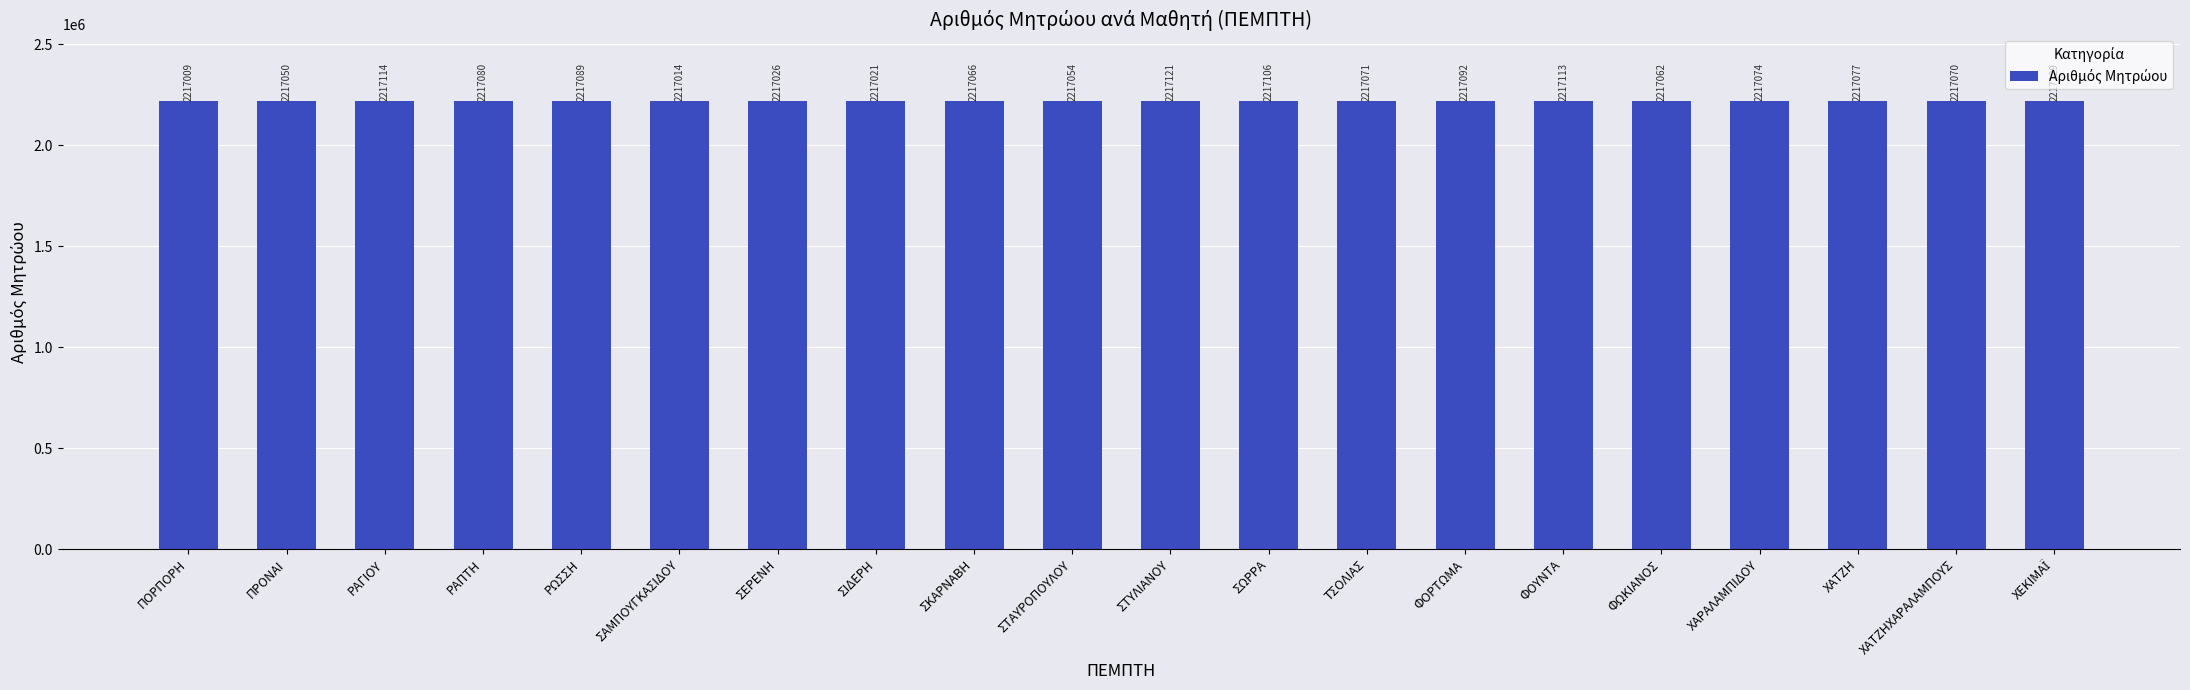

What is the change in value from ΠΟΡΠΟΡΗ to ΦΟΡΤΩΜΑ?

+83